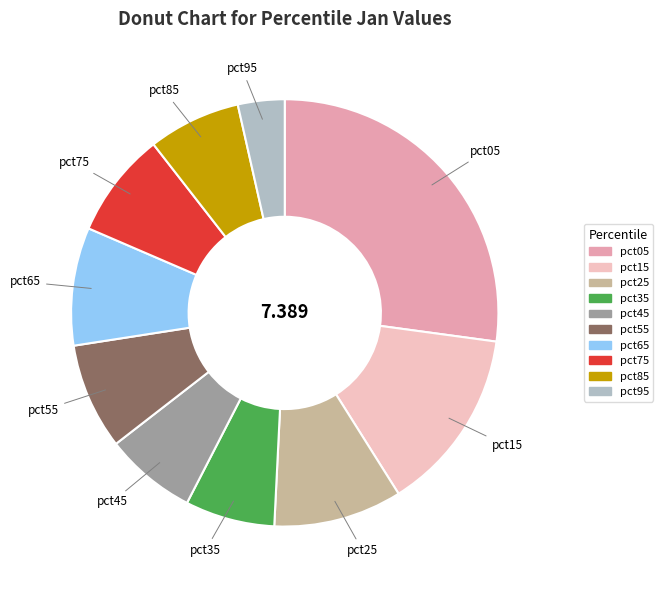

Combined, do pct95 and pct55 account for over 50%?

No